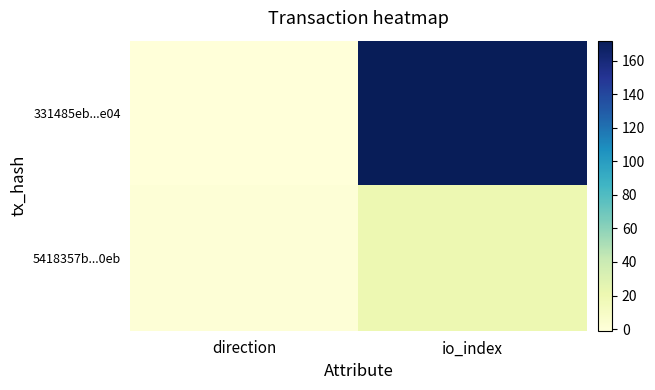

How many categories are shown in the chart?

2